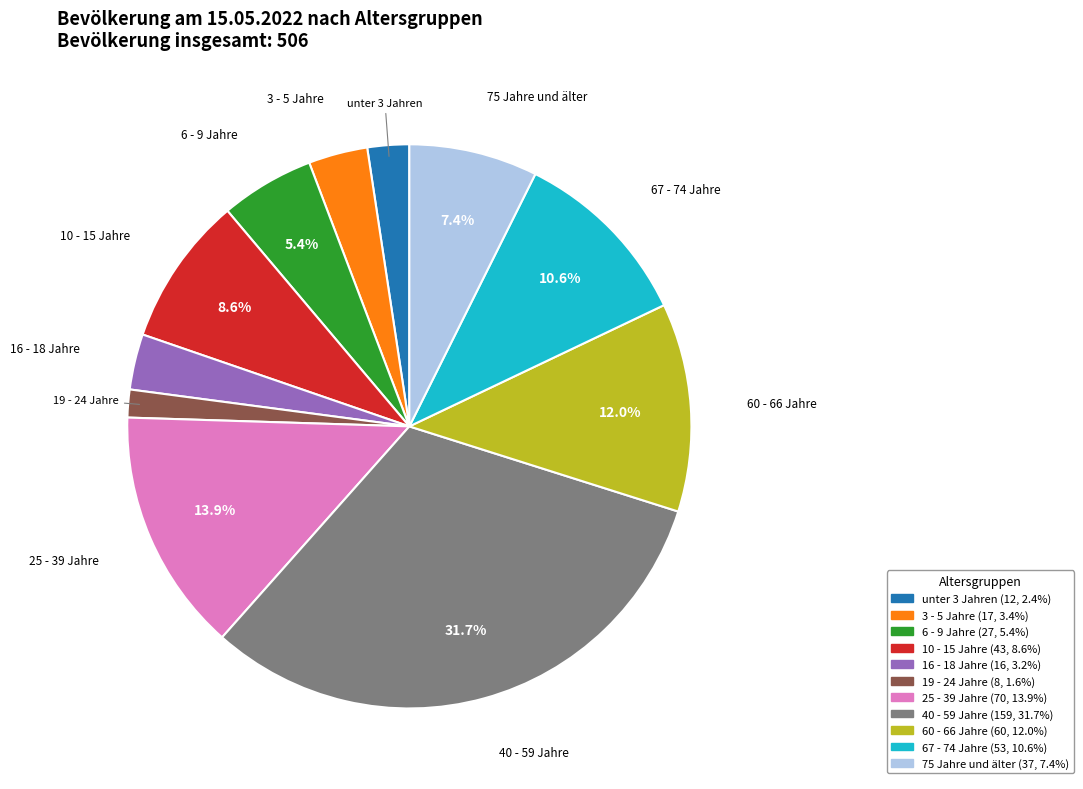

How many segments does this pie chart have?

11